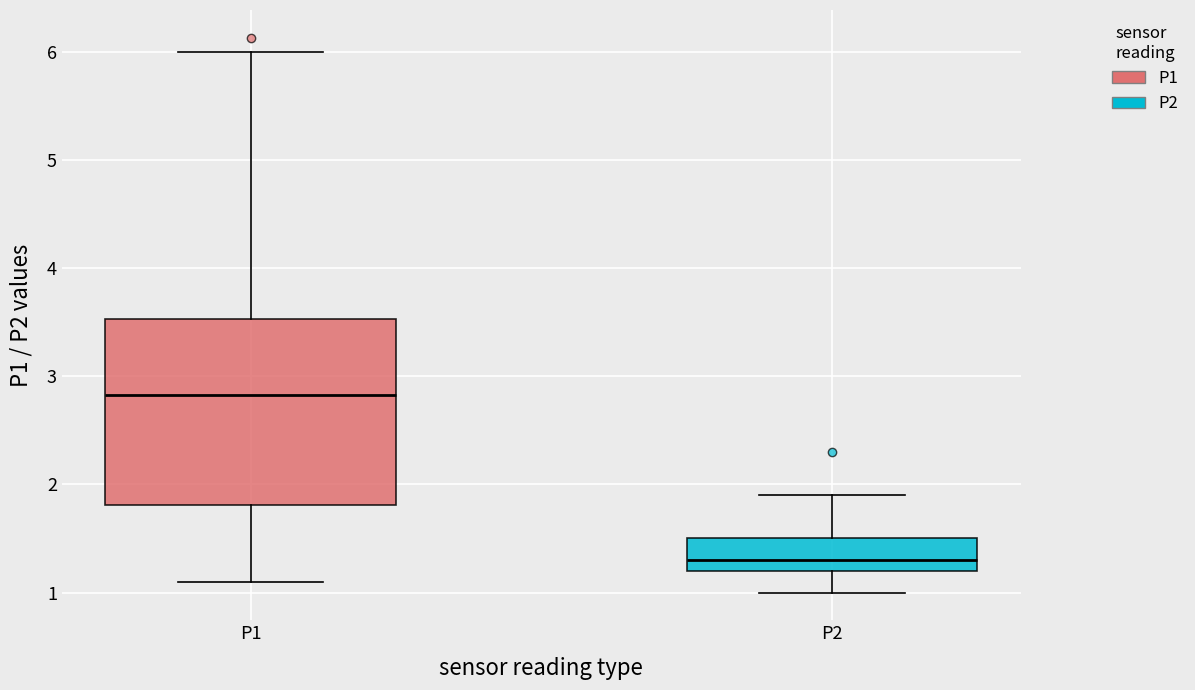

Reading left to right, read every box against the y-axis: the position of its median line, the range the box covers, and the ends of its whiskers. The values are not printed on the chart, so give them approximately, as read against the axis.

P1: median 2.8, box 1.8 to 3.5, whiskers 1.1 to 6.0
P2: median 1.3, box 1.2 to 1.5, whiskers 1.0 to 1.9